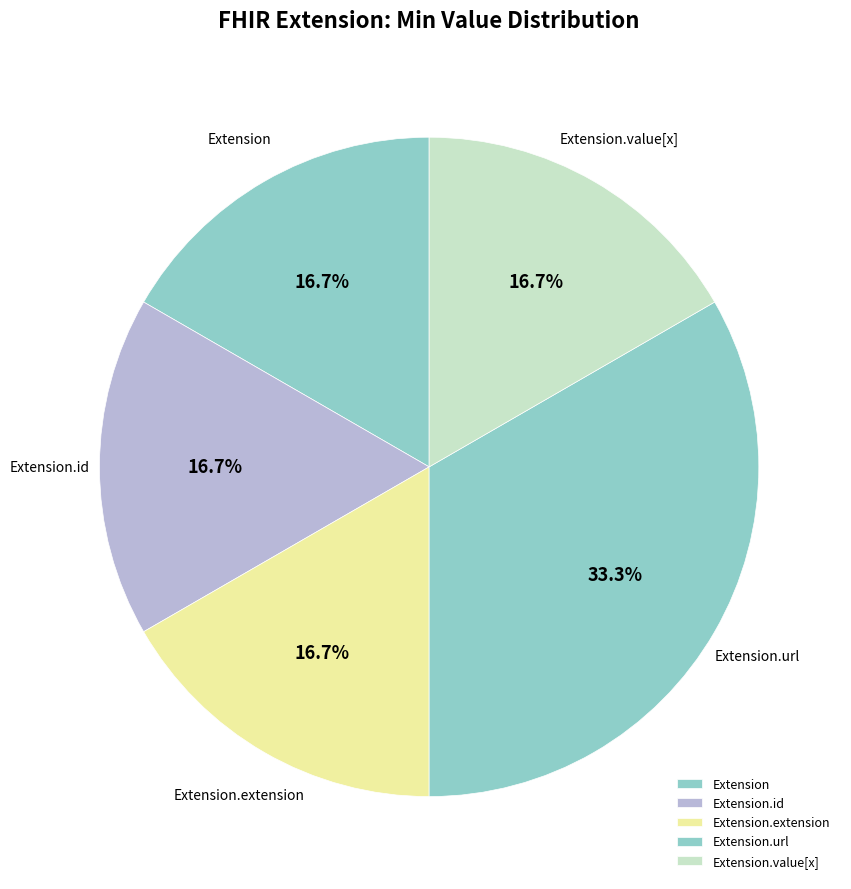

Count the number of slices in the pie.

5